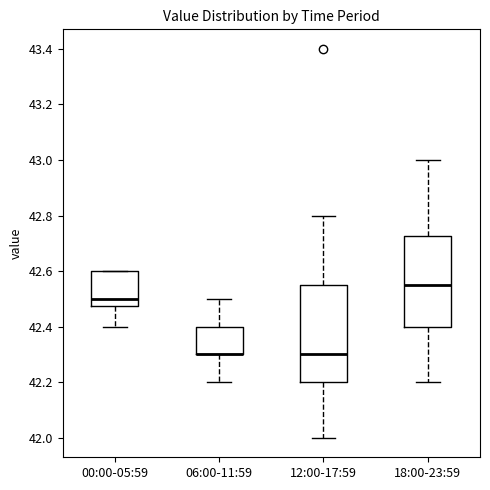

Which box is the tallest, from its lower edge to its upper edge?

12:00-17:59